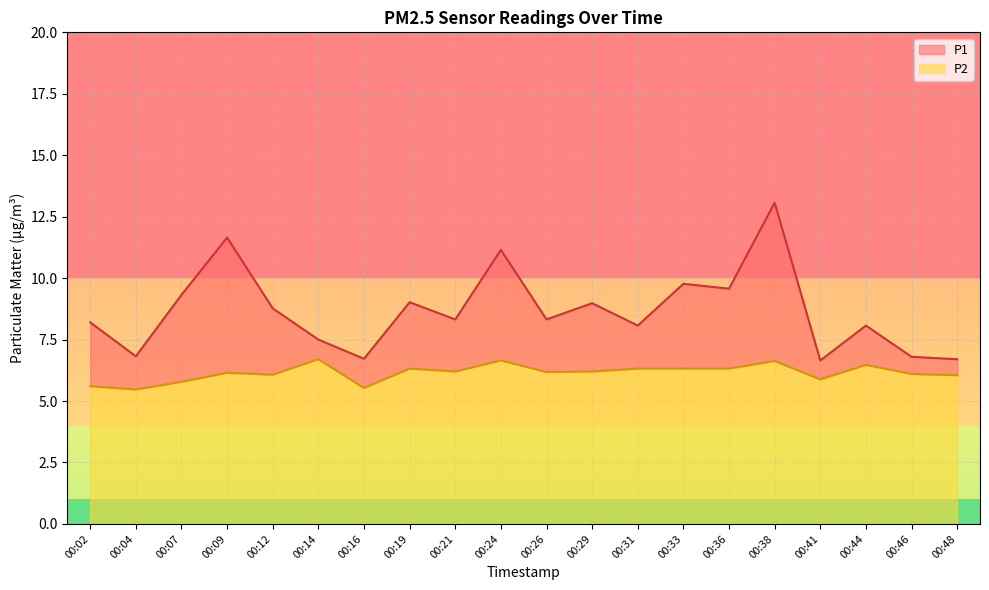

True or false: P2 and P1 intersect in this chart.

False